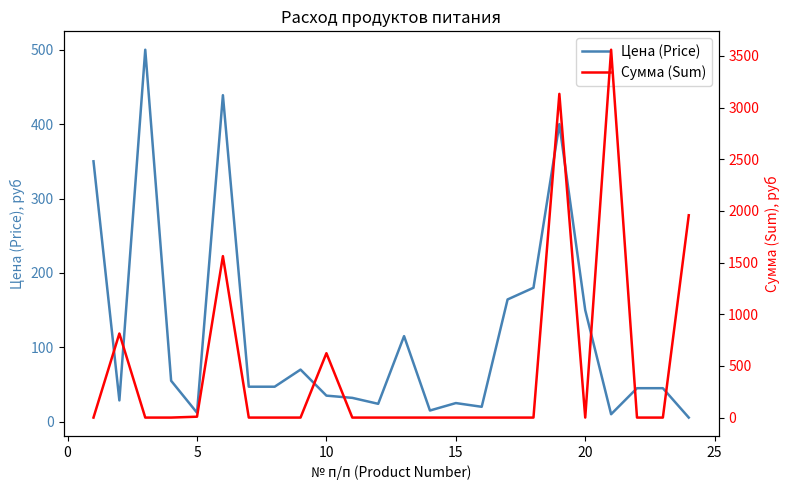

What is the maximum value for Цена (Price)?

500.0